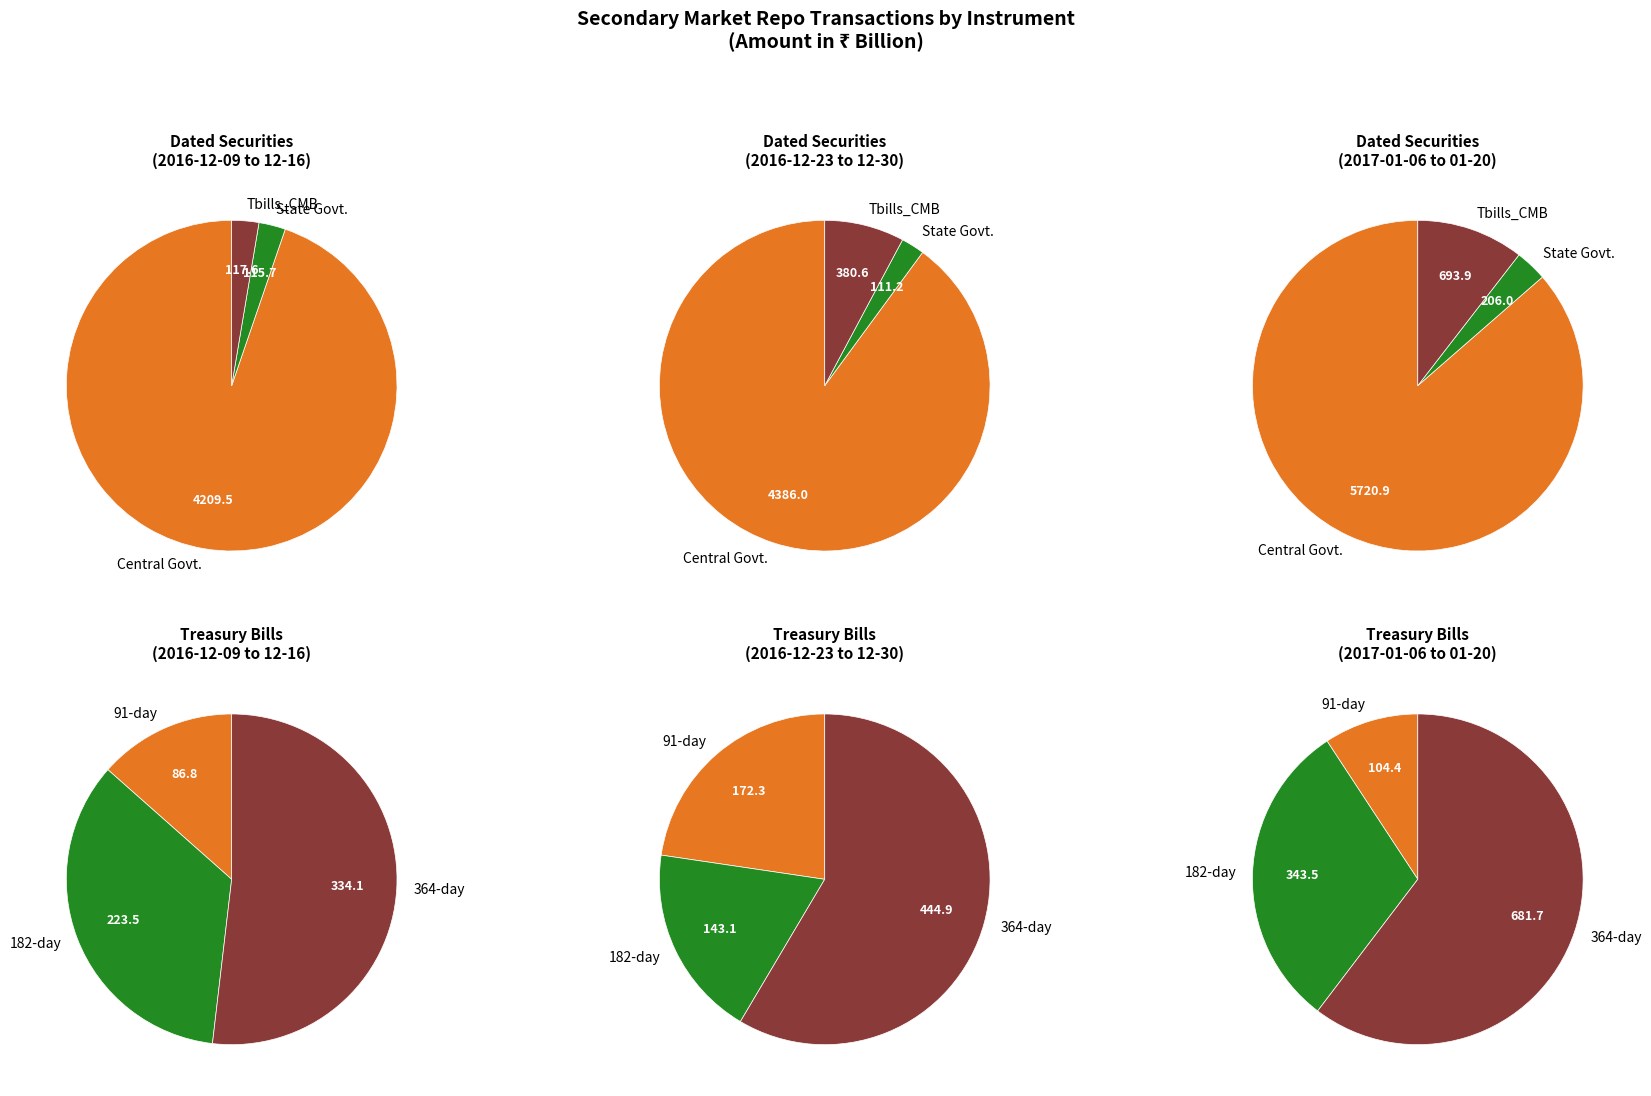

What is the total percentage of 91-day and Tbills_CMB?

30.6%